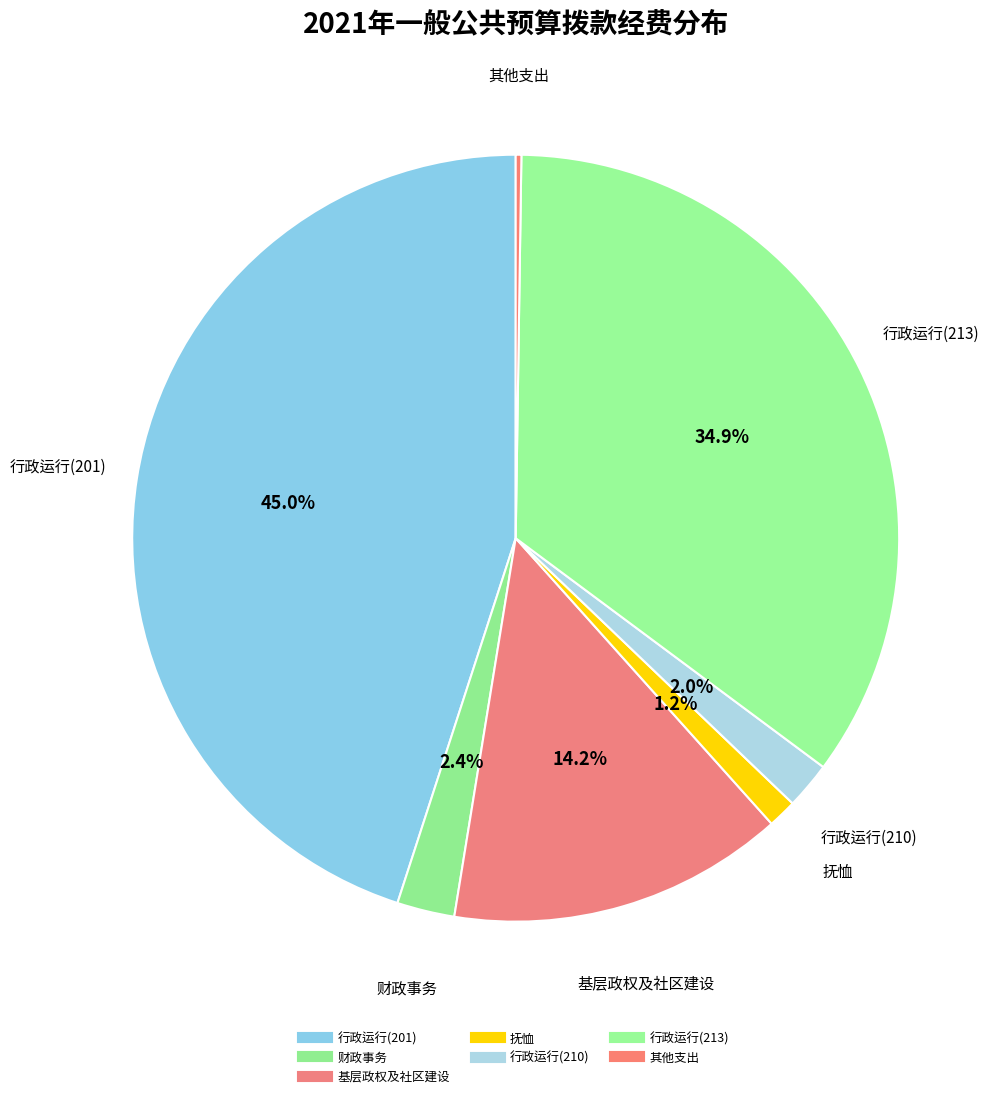

Count the number of slices in the pie.

7